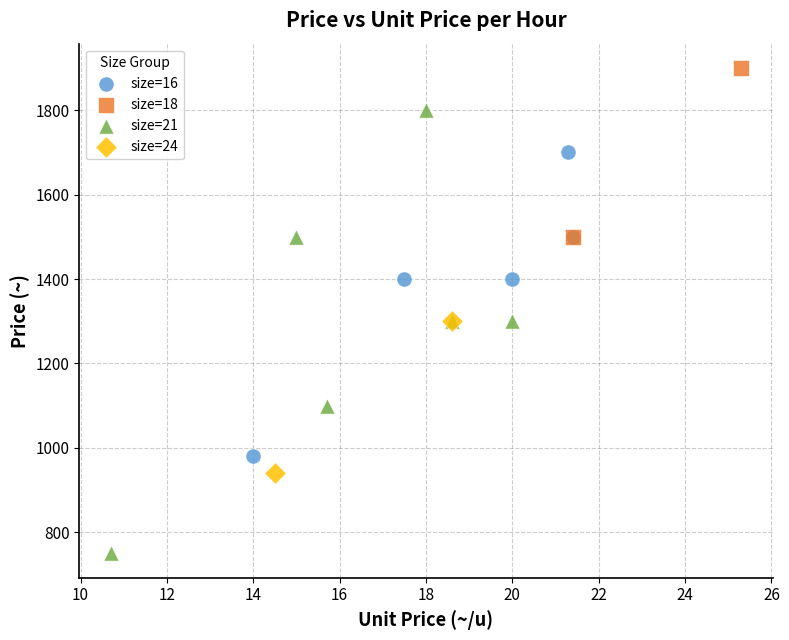

Which series contains the lowest Y value?

size=21